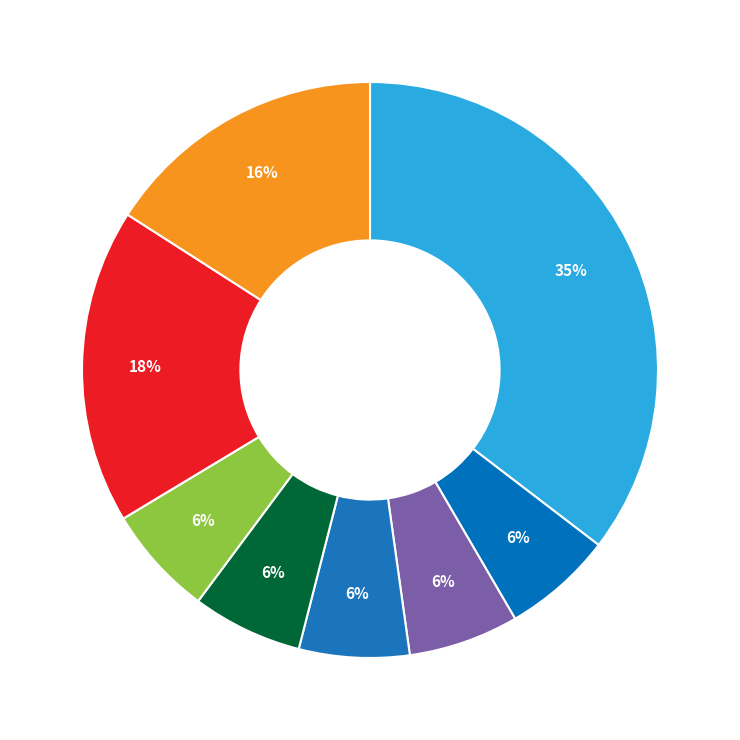

To the nearest percent, what is the combined percentage of 6 and საერთოდ არ არის დამახასიათებელი?

42%